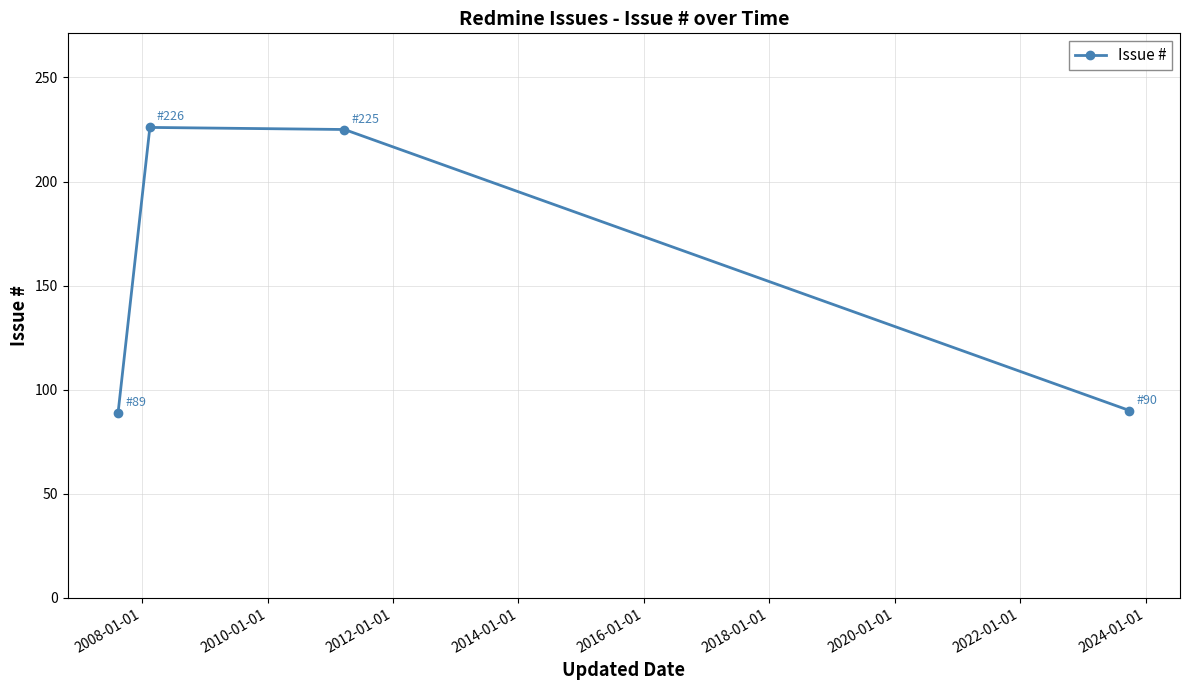

What is the value of the 2nd point from the left?

226